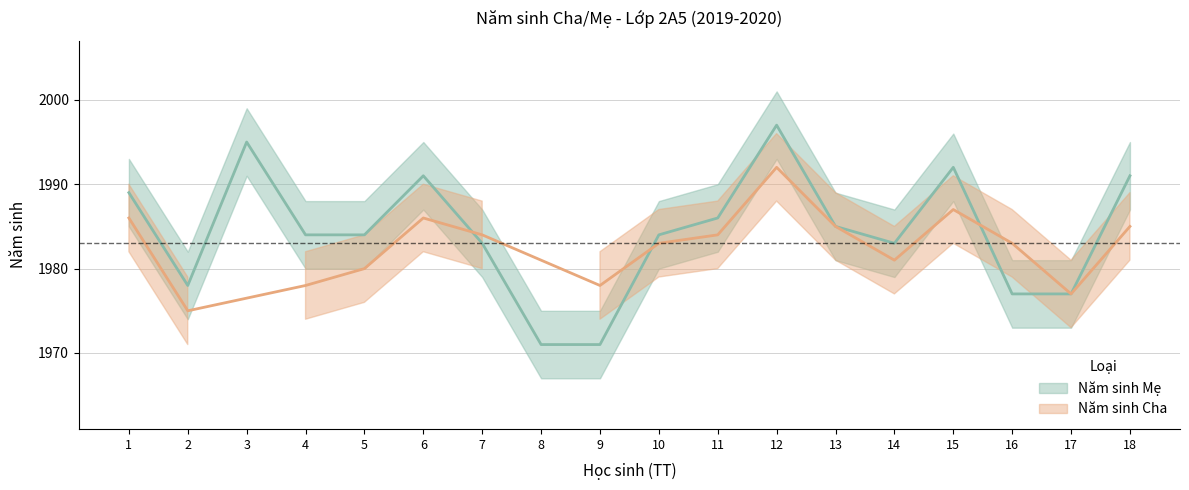

What is the difference between the maximum and second lowest values?

26